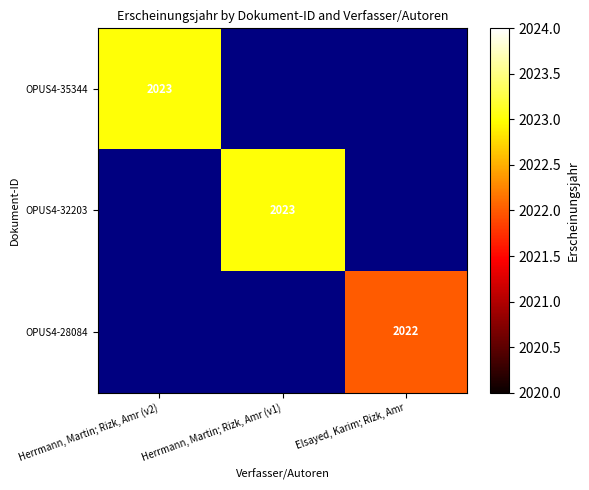

What is the spread (max minus min) of values at Herrmann, Martin; Rizk, Amr (v2)?

2023